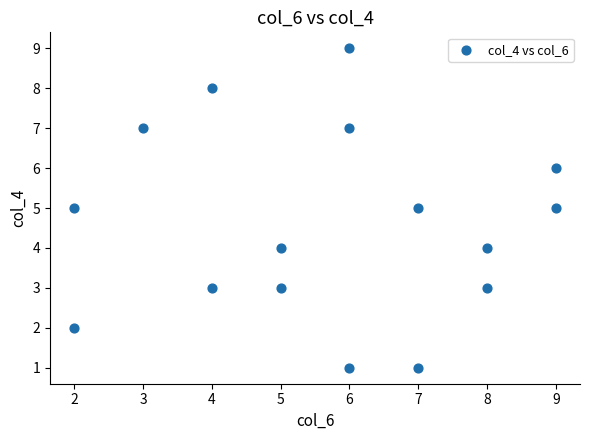

What is the range of X values (max minus min)?

7